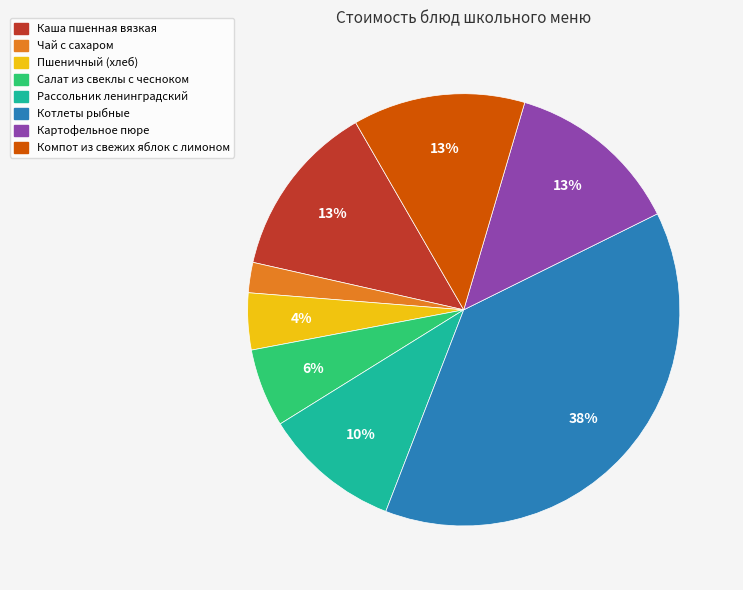

To the nearest percent, what is the combined percentage of Рассольник ленинградский and Картофельное пюре?

23%